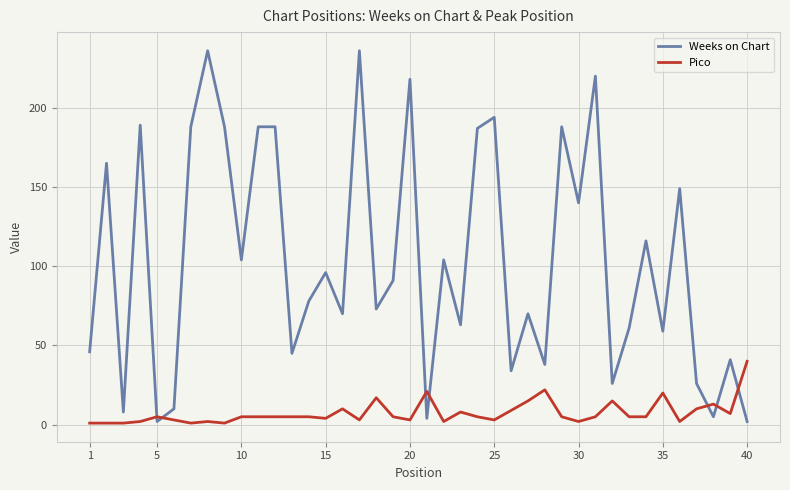

What is the highest value of the Weeks on Chart series?

236